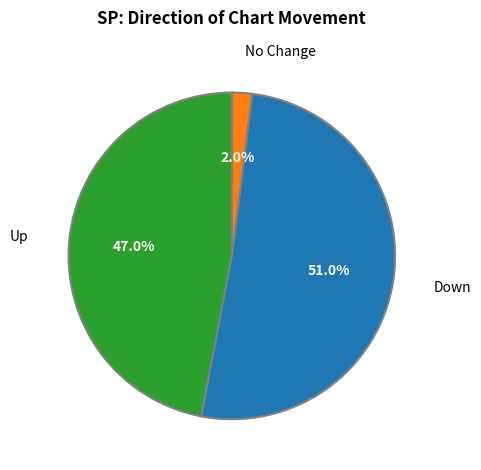

Is there a majority slice in this chart?

Yes